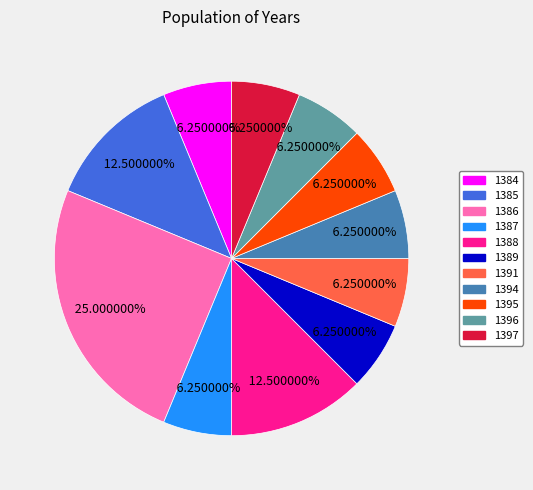

What percentage do 1386 and 1384 together represent?

31.2%